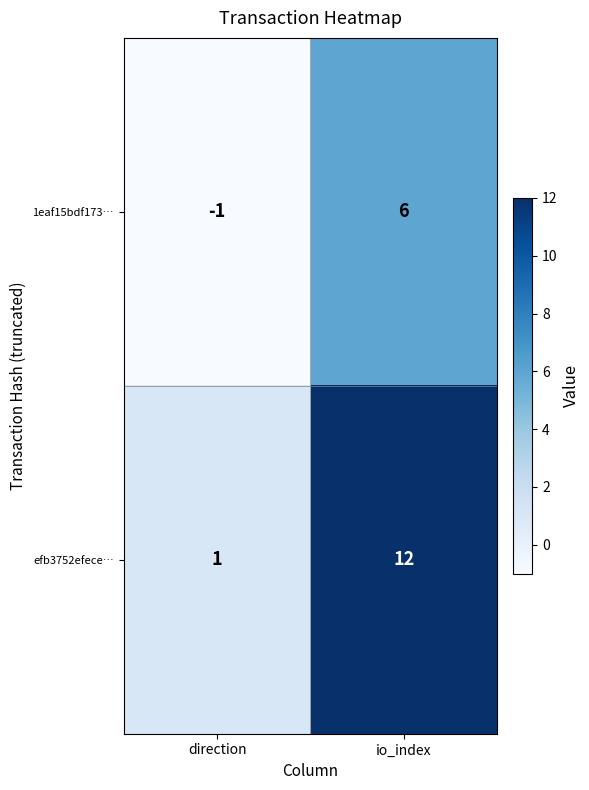

List the series in order of their overall mean, lowest first.

1eaf15bdf173…, efb3752efece…